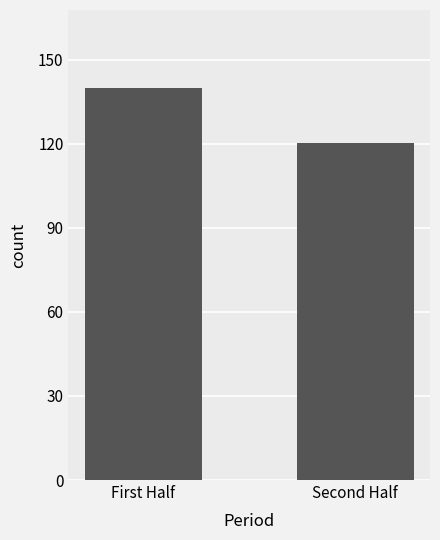

Reading left to right, transcribe all the data shown in this chart.

First Half=139.7	Second Half=120.2